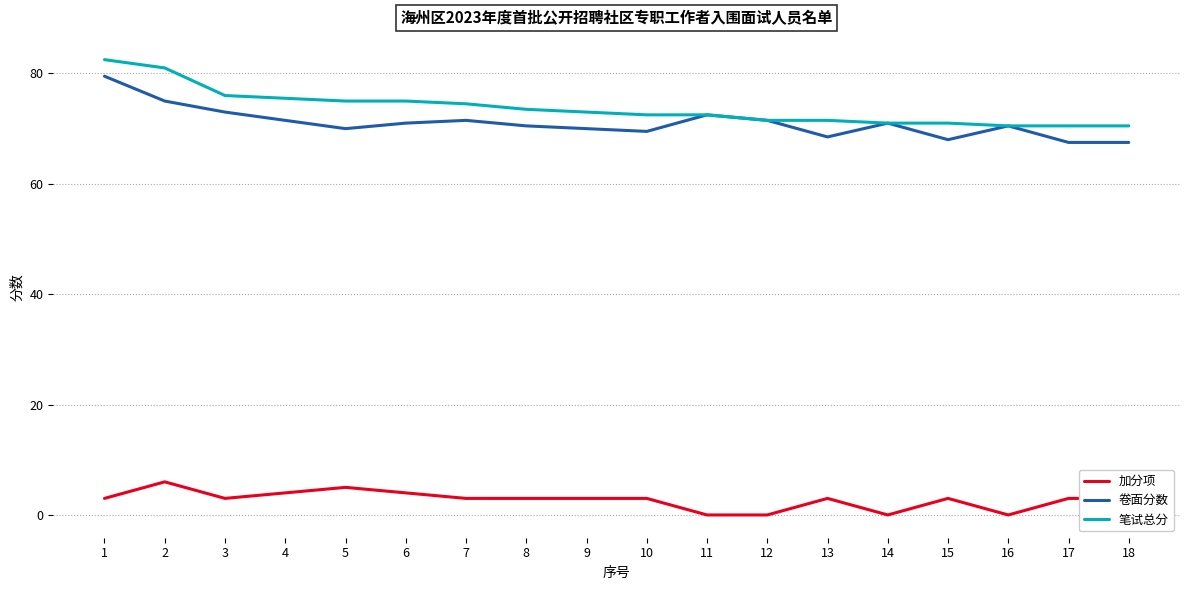

Which series changed the most between 6 and 15?

笔试总分